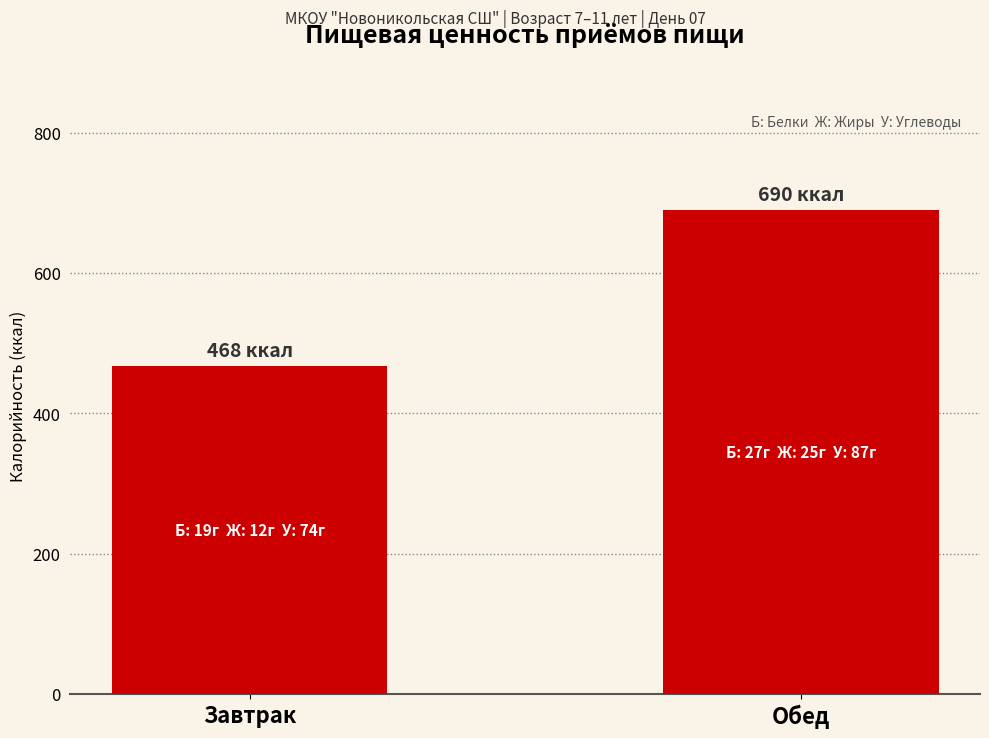

What is the ratio of the value at Завтрак to the value at Обед?

0.7